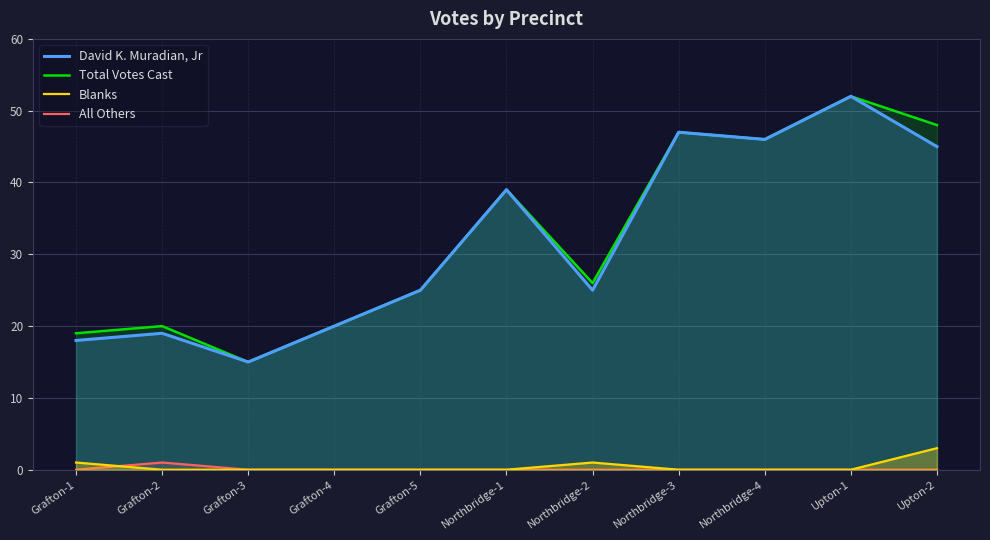

Between Grafton-1 and Northbridge-4, which is larger?

Northbridge-4